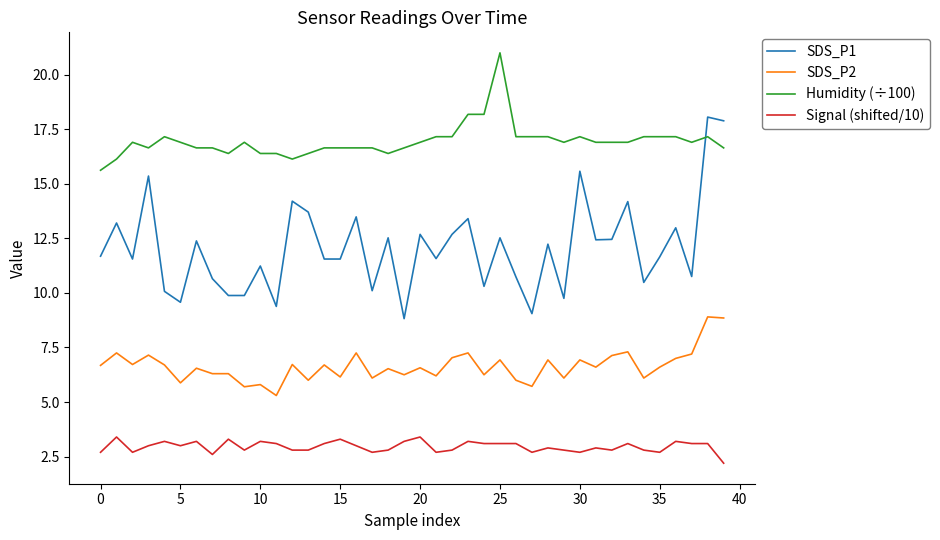

True or false: SDS_P1 and SDS_P2 cross at least once.

False